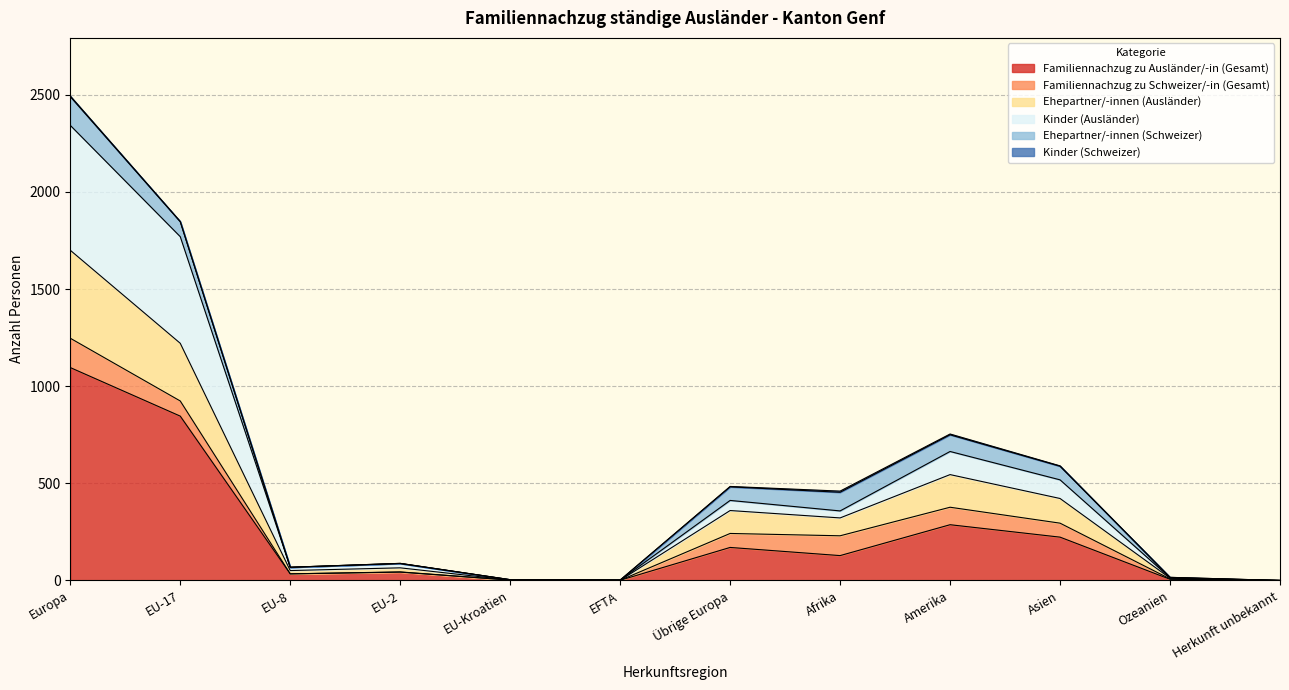

Is it true that Familiennachzug zu Ausländer/-in (Gesamt) equals 223 at Asien?

True